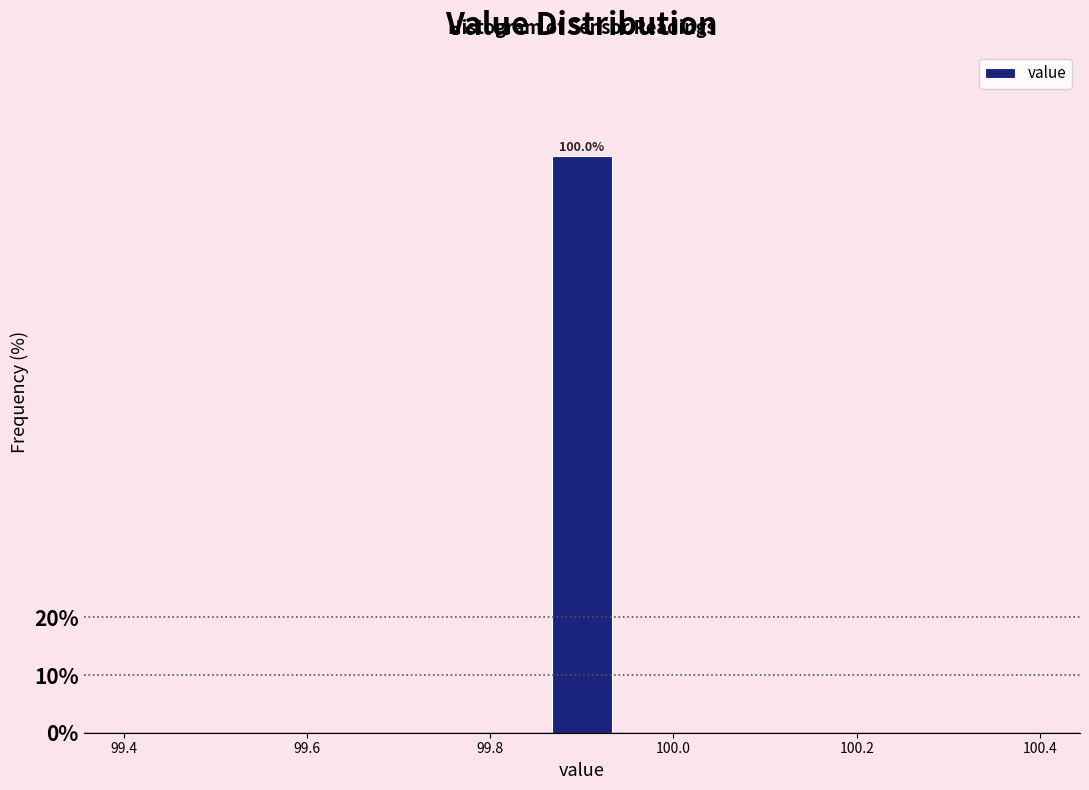

Around what value on the x-axis is the tallest bar? Give the approximate position of its centre, as read against the axis.

99.90